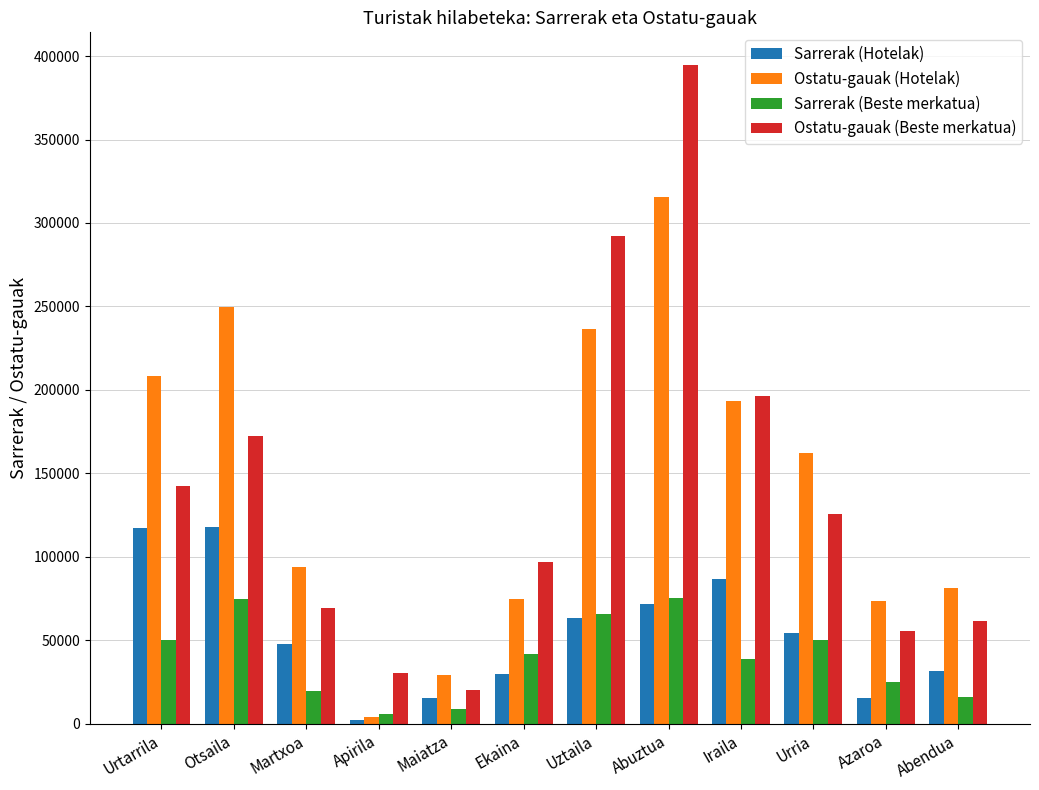

True or false: Ostatu-gauak (Beste merkatua) has a value of 55636.2 at Azaroa.

True